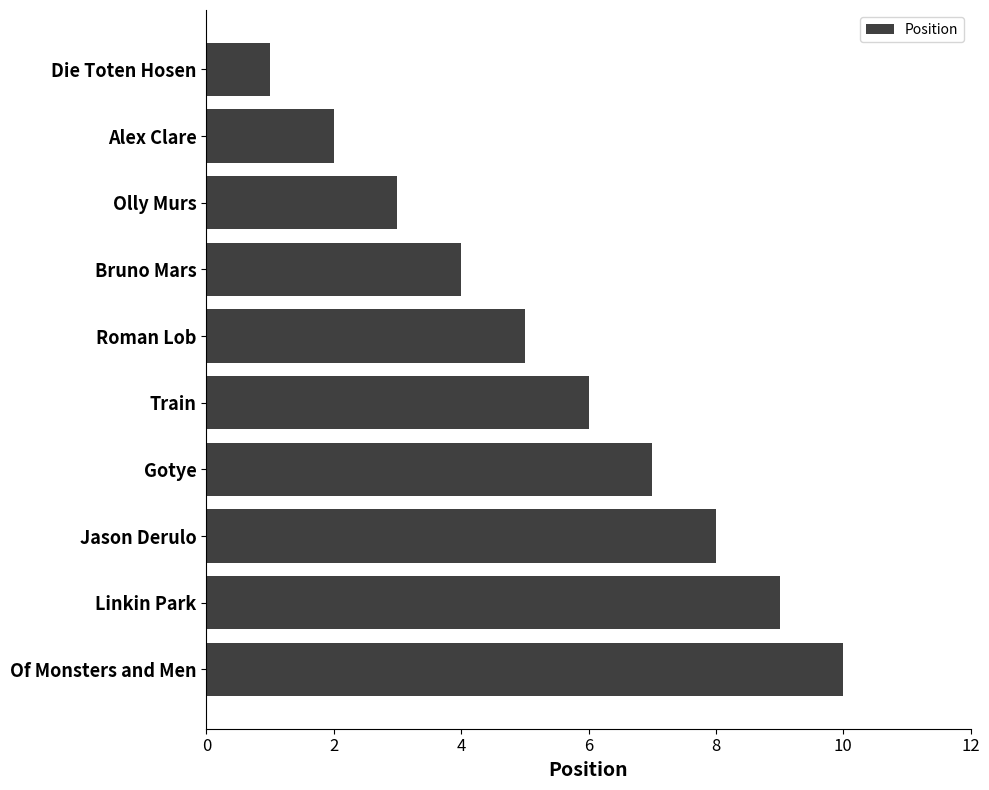

Rank the categories by value from highest to lowest.

Of Monsters and Men, Linkin Park, Jason Derulo, Gotye, Train, Roman Lob, Bruno Mars, Olly Murs, Alex Clare, Die Toten Hosen